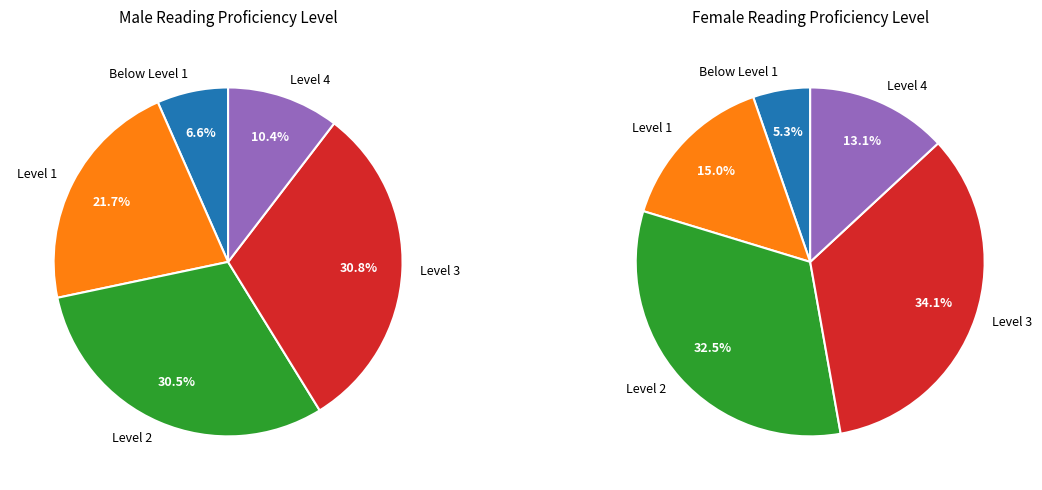

At Level 1, list the series in order from largest to smallest.

Male, Female